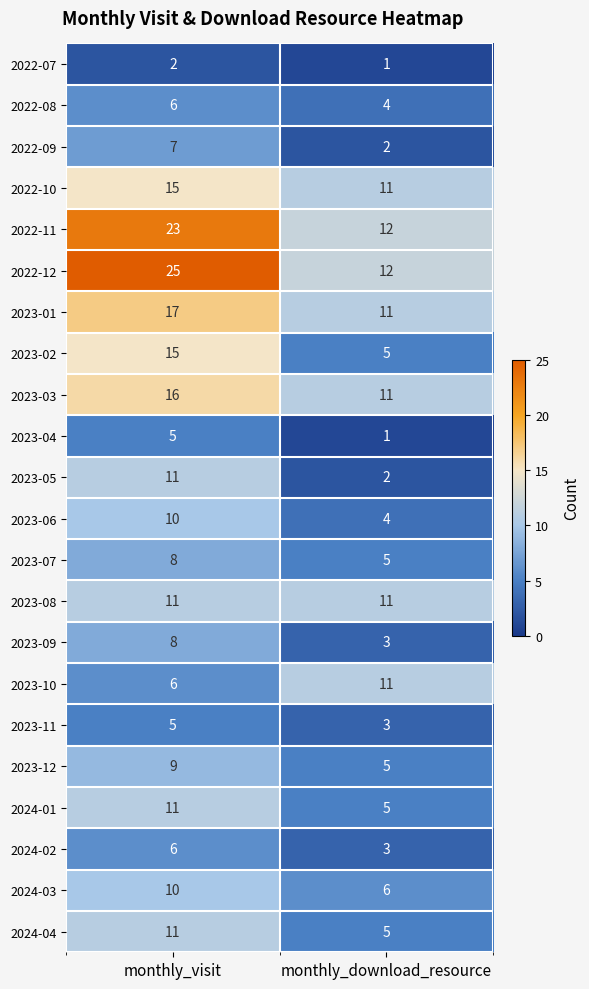

The value of 2023-03 at monthly_download_resource is 11. True or false?

True